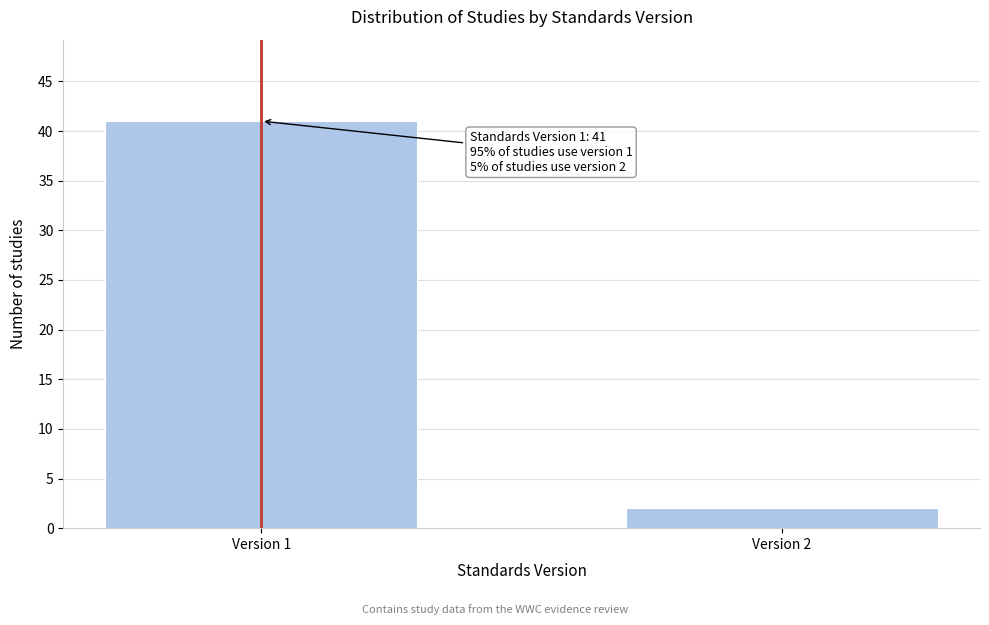

Reading right to left, transcribe all the data shown in this chart.

2	41